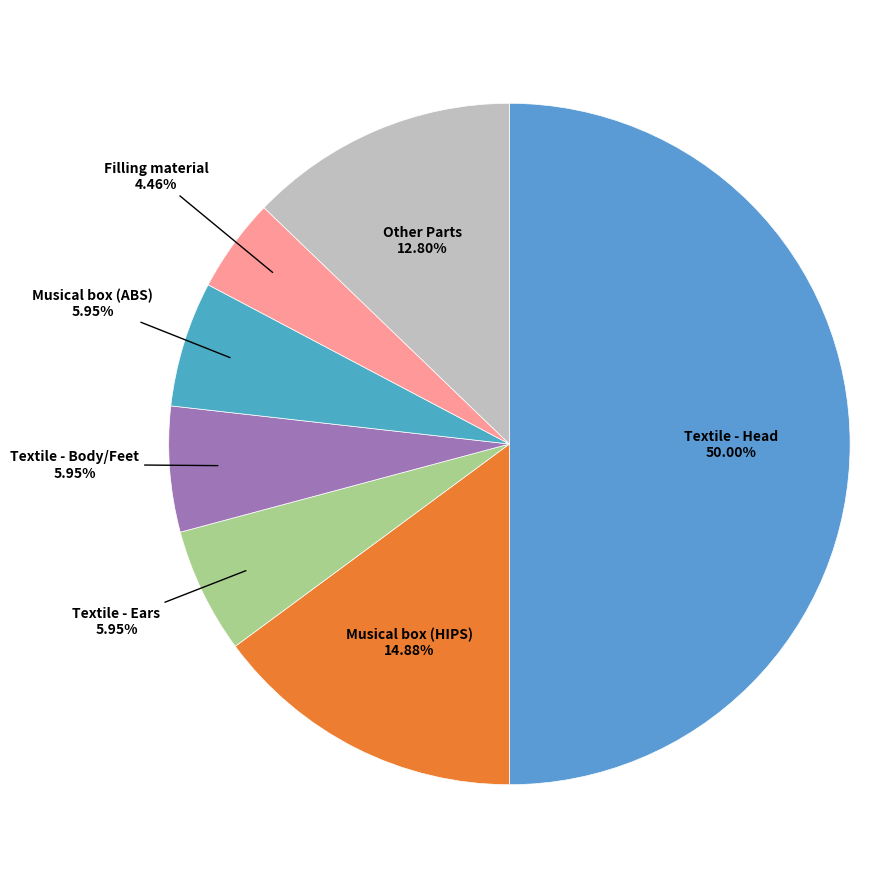

How many segments does this pie chart have?

7